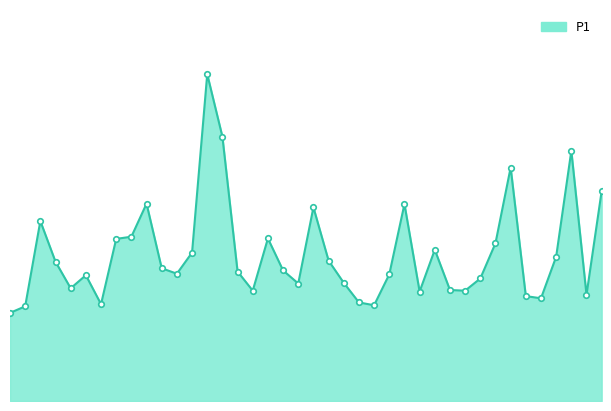

Does the chart display data point markers on the line(s)?

No